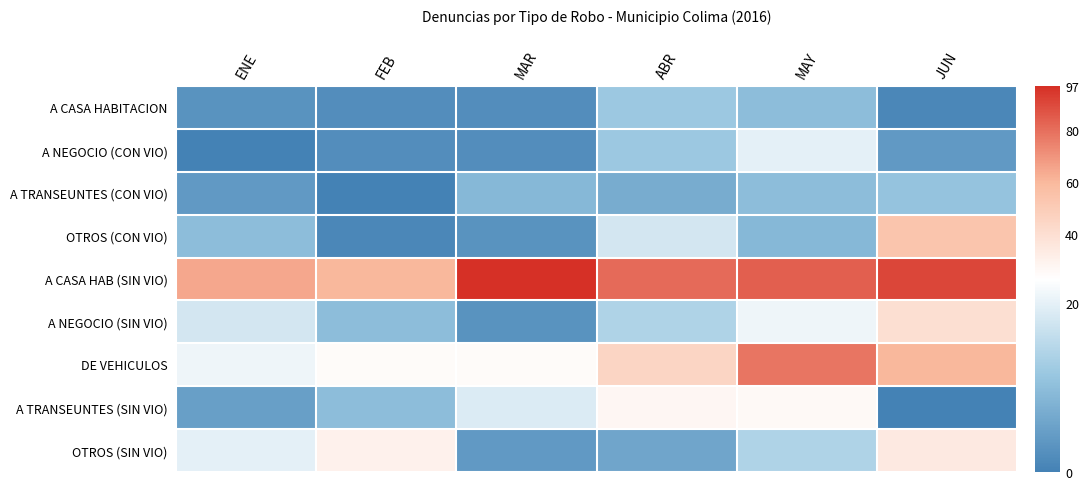

Which series has the largest total across all categories?

A CASA HAB (SIN VIO)